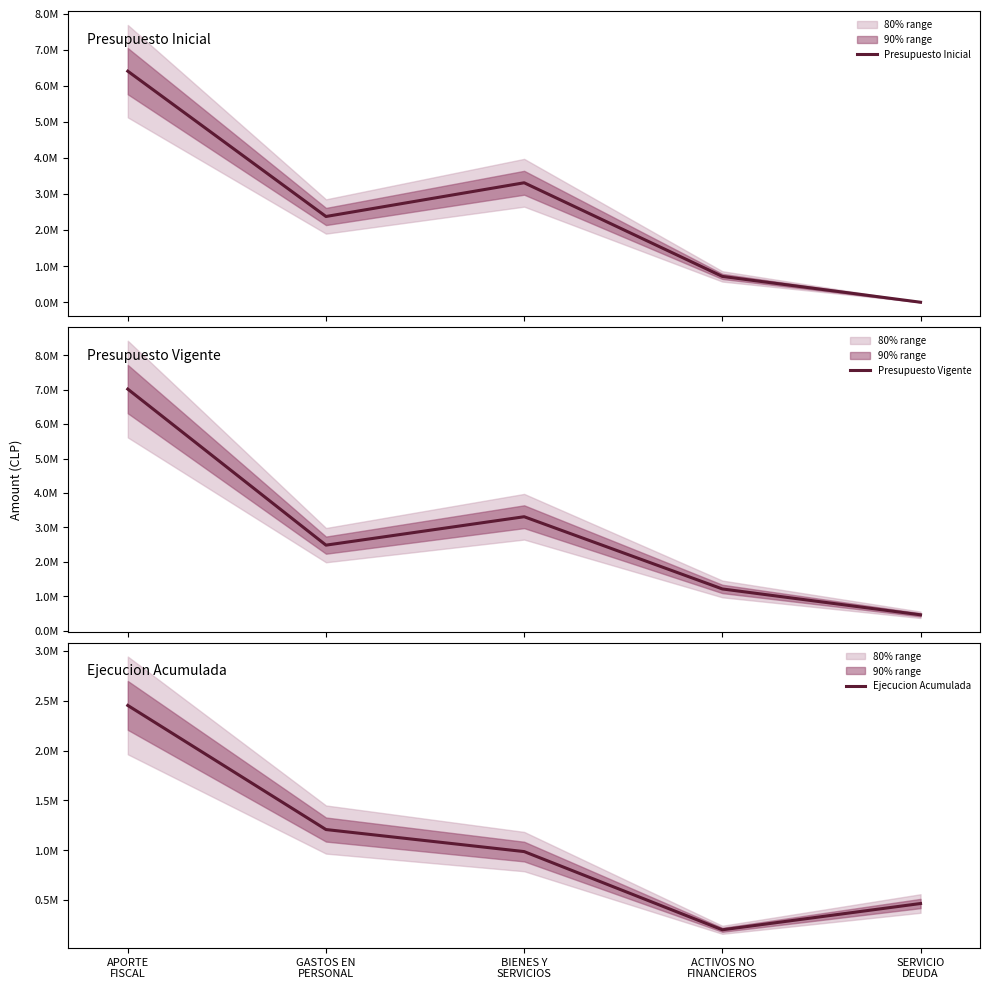

How many data points in Presupuesto Inicial are above 2377147?

2